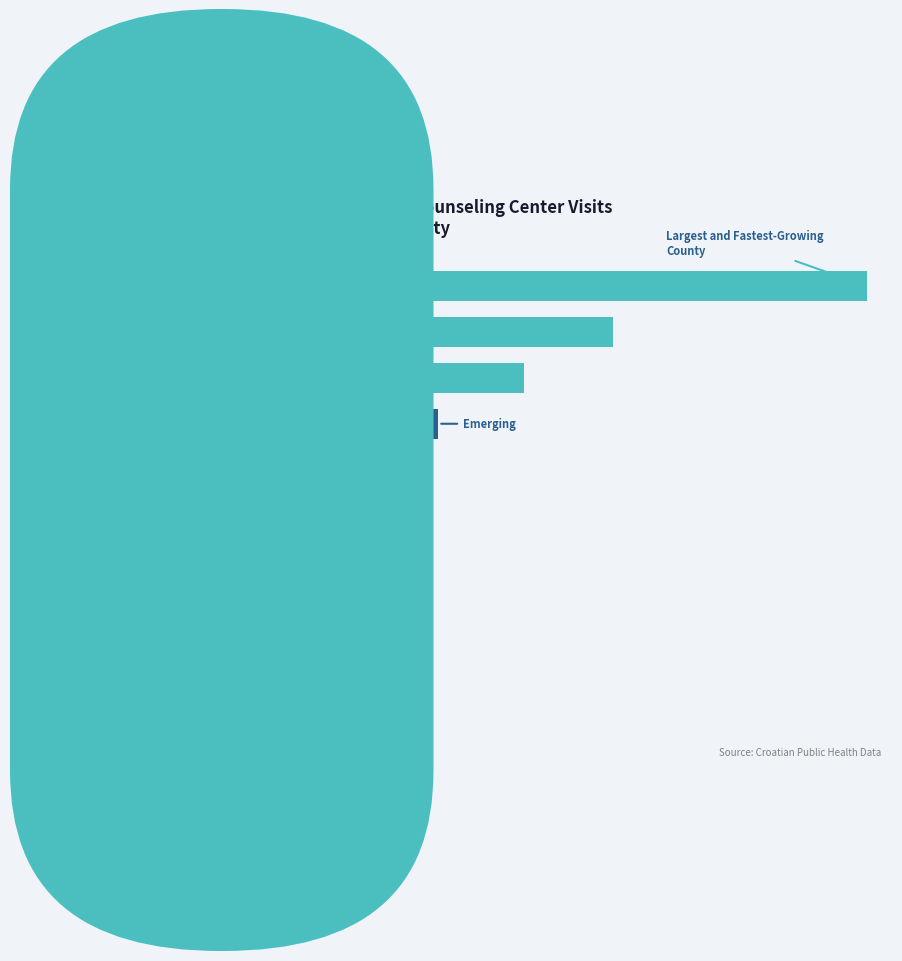

What is the difference between the second highest and second lowest values?

1487